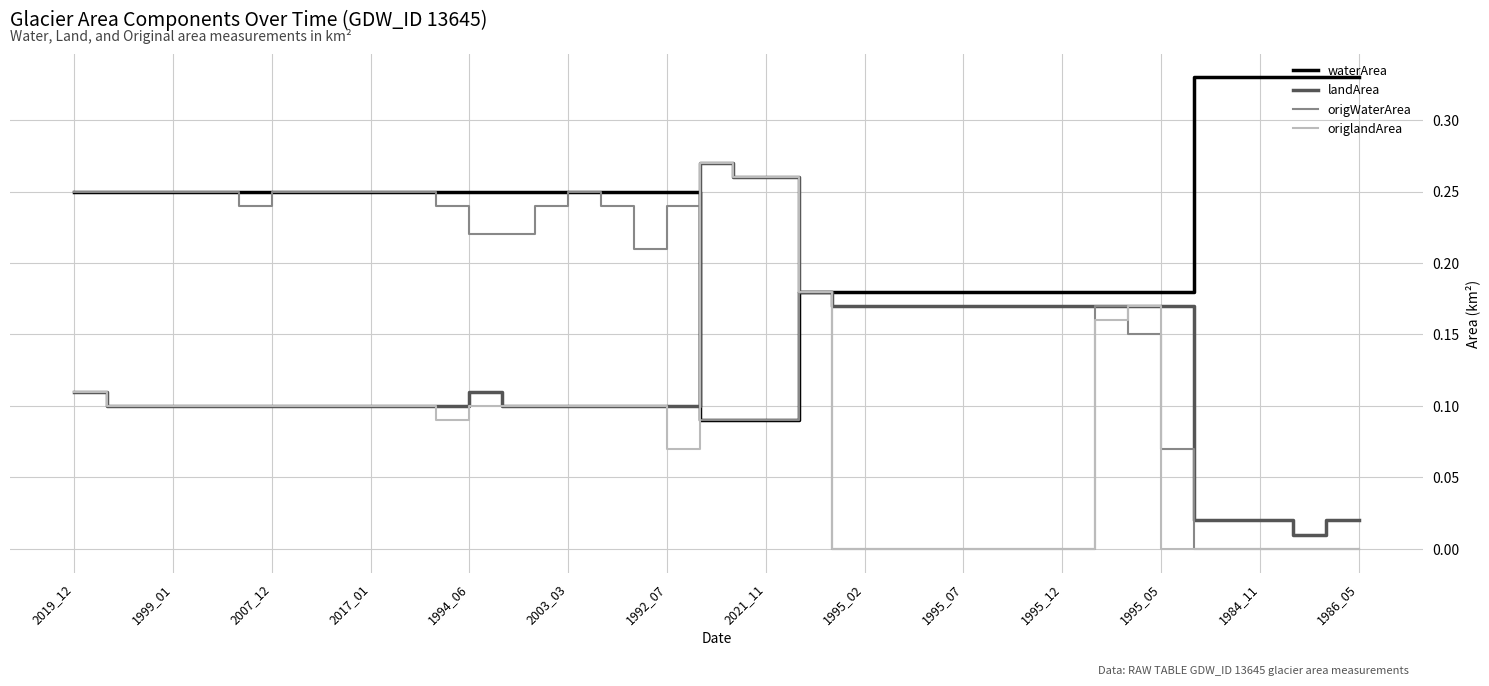

Which series has the widest spread of values?

origlandArea